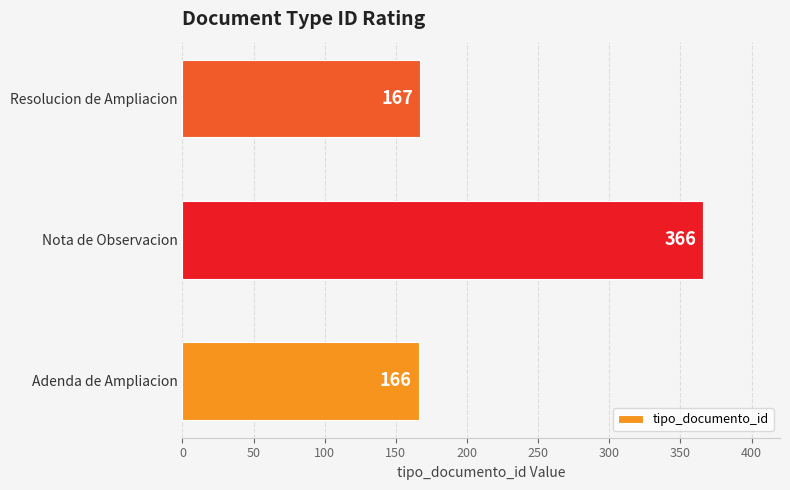

What is the change in value from Nota de Observacion to Resolucion de Ampliacion?

-199